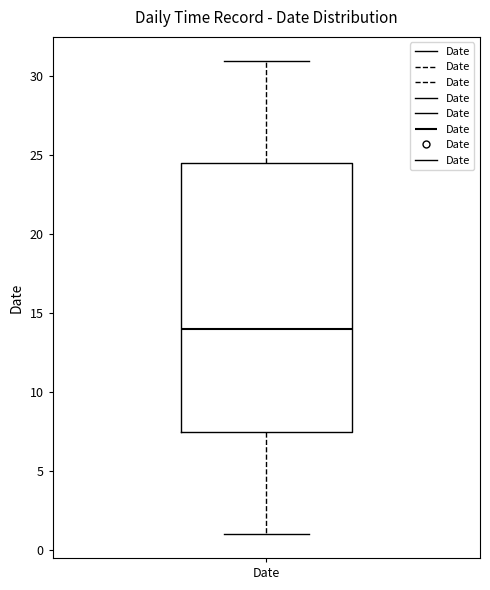

Transcribe this box plot: give where the median line is, the range the box spans, and where the two whiskers end, as read against the y-axis. The values are not printed on the chart, so give them approximately, as read against the axis.

median 14.0, box 7.5 to 24.5, whiskers 1.0 to 31.0